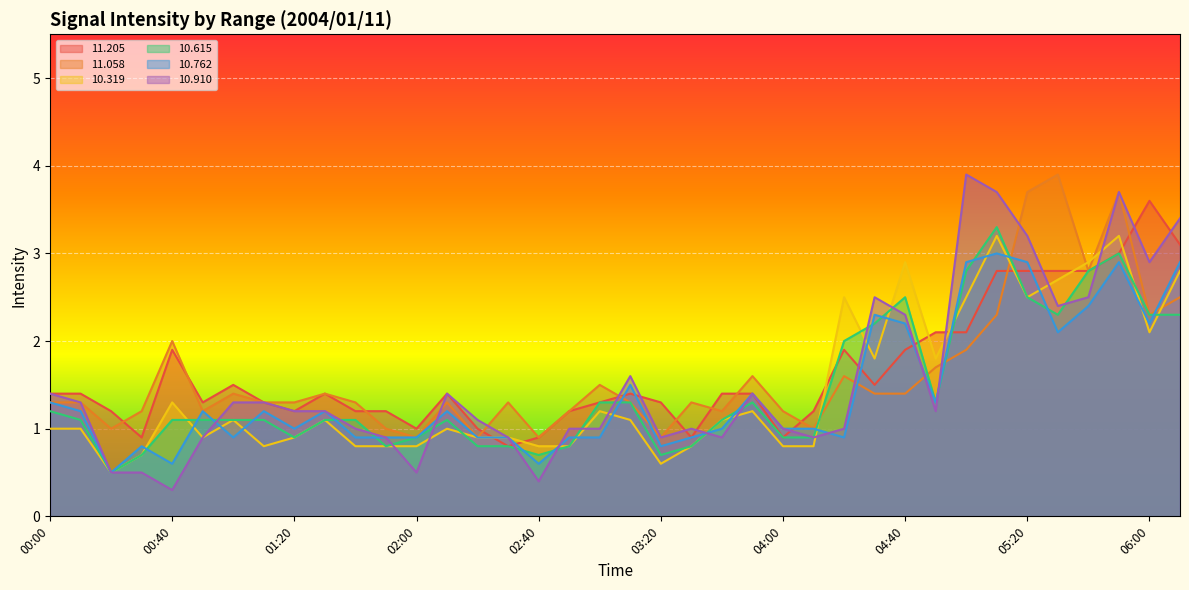

The  10.615 series shows 3.3 at 05:10. True or false?

True